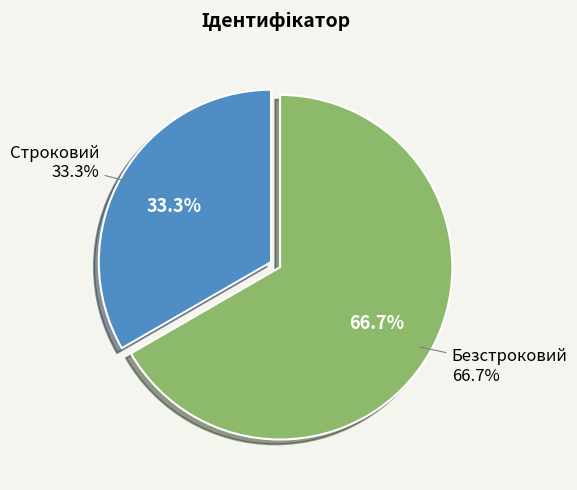

What percentage is the Строковий slice, to the nearest percent?

33%